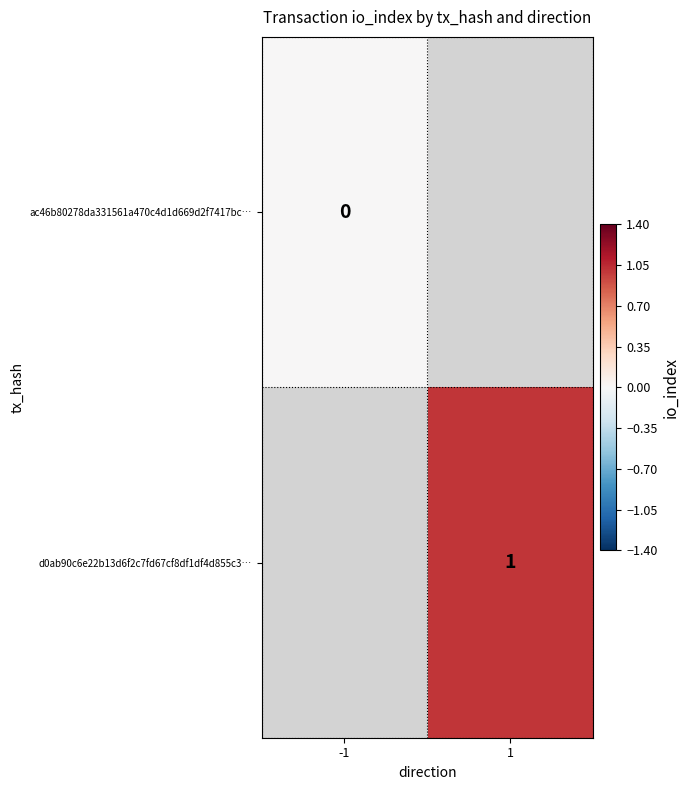

The value of d0ab90c6e22b13d6f2c7fd67cf8df1df4d855c3… at 1 is 1. True or false?

True